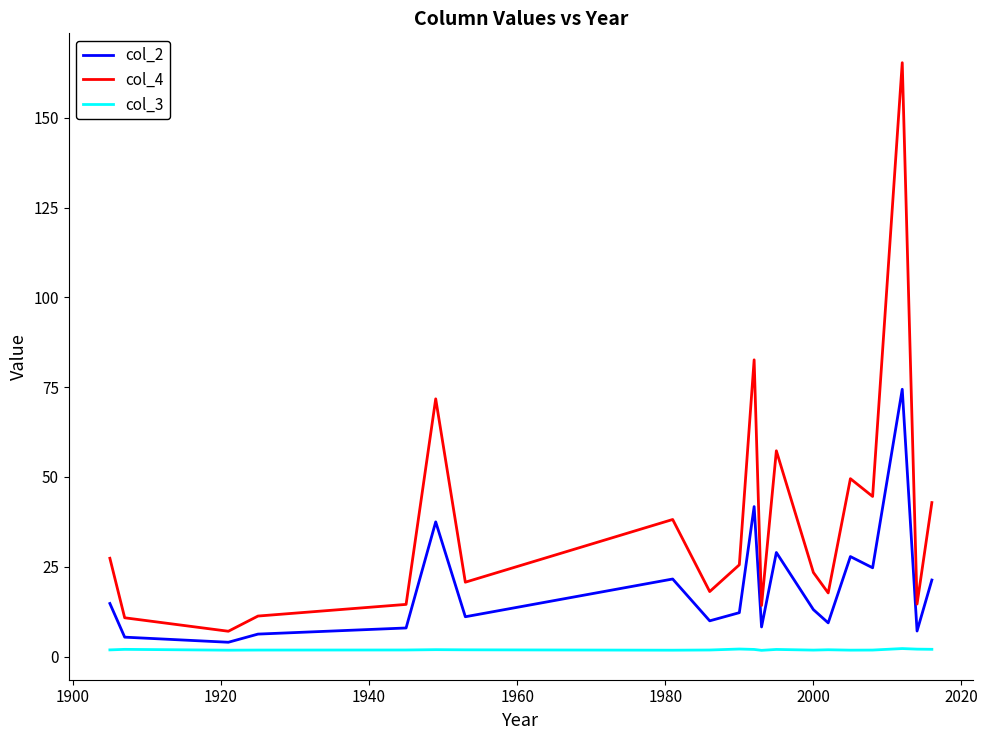

Which series has the largest total across all categories?

col_4